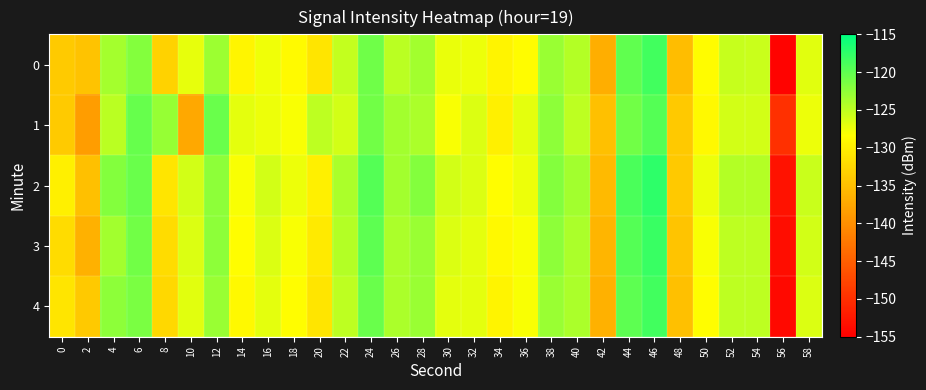

Rank the series by their maximum value, from lowest to highest.

1, 4, 0, 3, 2